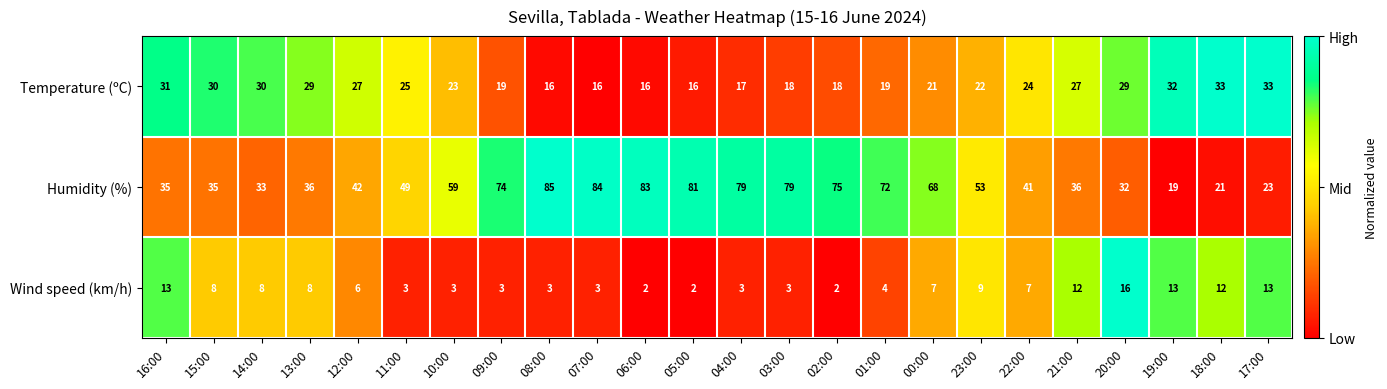

What is the spread (max minus min) of values at 23:00?

44